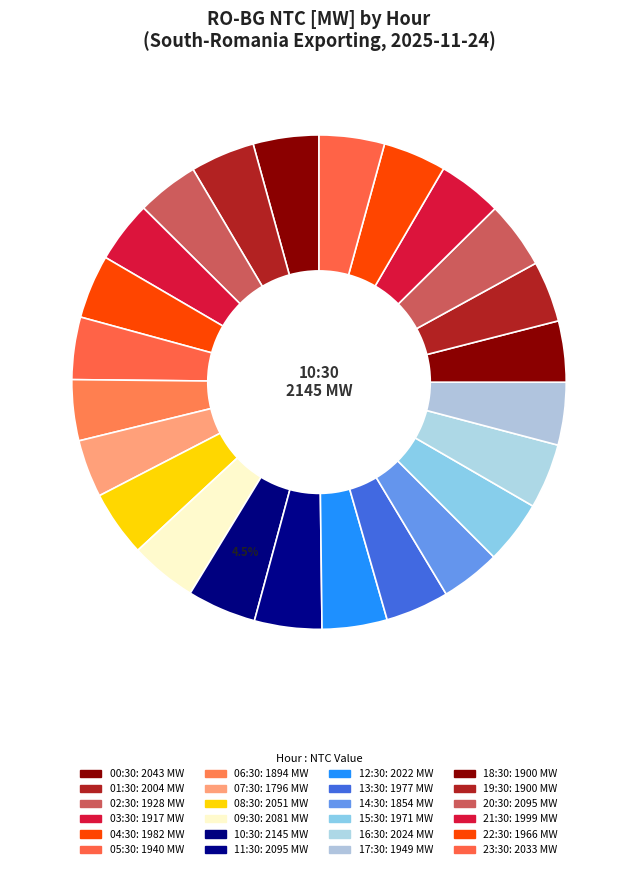

To the nearest percent, what percentage of the pie is 13:30?

4%